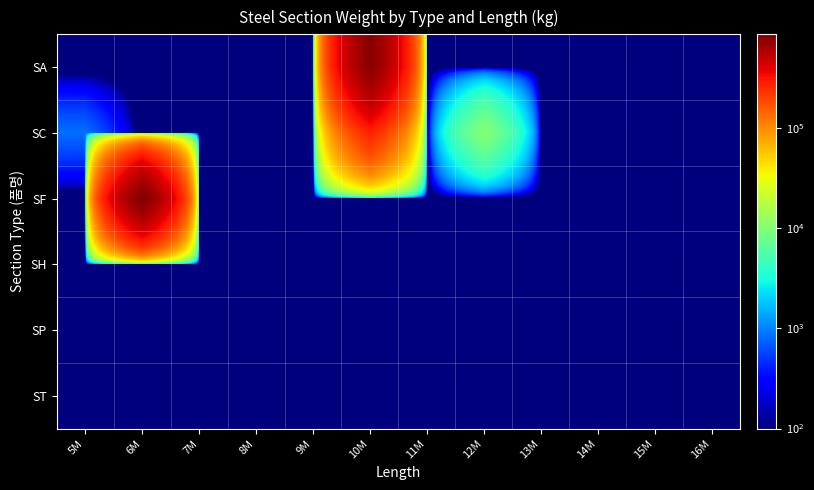

Reading left to right, what are all the values shown in this chart?

SA: 5M=0.1	6M=0.1	7M=0.1	8M=0.1	9M=0.1	10M=815793.0	11M=0.1	12M=0.1	13M=0.1	14M=0.1	15M=0.1	16M=0.1
SC: 5M=842.0	6M=0.1	7M=0.1	8M=0.1	9M=0.1	10M=275990.0	11M=0.1	12M=10481.0	13M=0.1	14M=0.1	15M=0.1	16M=0.1
SF: 5M=0.1	6M=870757.0	7M=0.1	8M=0.1	9M=0.1	10M=0.1	11M=0.1	12M=0.1	13M=0.1	14M=0.1	15M=0.1	16M=0.1
SH: 5M=0.1	6M=0.1	7M=0.1	8M=0.1	9M=0.1	10M=0.1	11M=0.1	12M=0.1	13M=0.1	14M=0.1	15M=0.1	16M=0.1
SP: 5M=0.1	6M=0.1	7M=0.1	8M=0.1	9M=0.1	10M=0.1	11M=0.1	12M=0.1	13M=0.1	14M=0.1	15M=0.1	16M=0.1
ST: 5M=0.1	6M=0.1	7M=0.1	8M=0.1	9M=0.1	10M=0.1	11M=0.1	12M=0.1	13M=0.1	14M=0.1	15M=0.1	16M=0.1